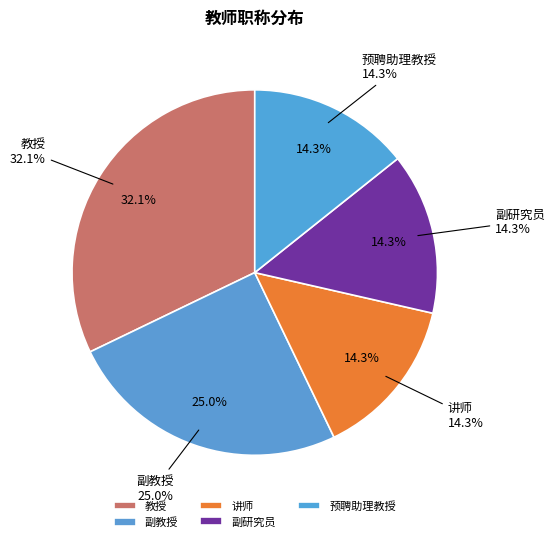

Approximately how many times larger is the value at 副研究员 compared to 预聘助理教授?

1.0